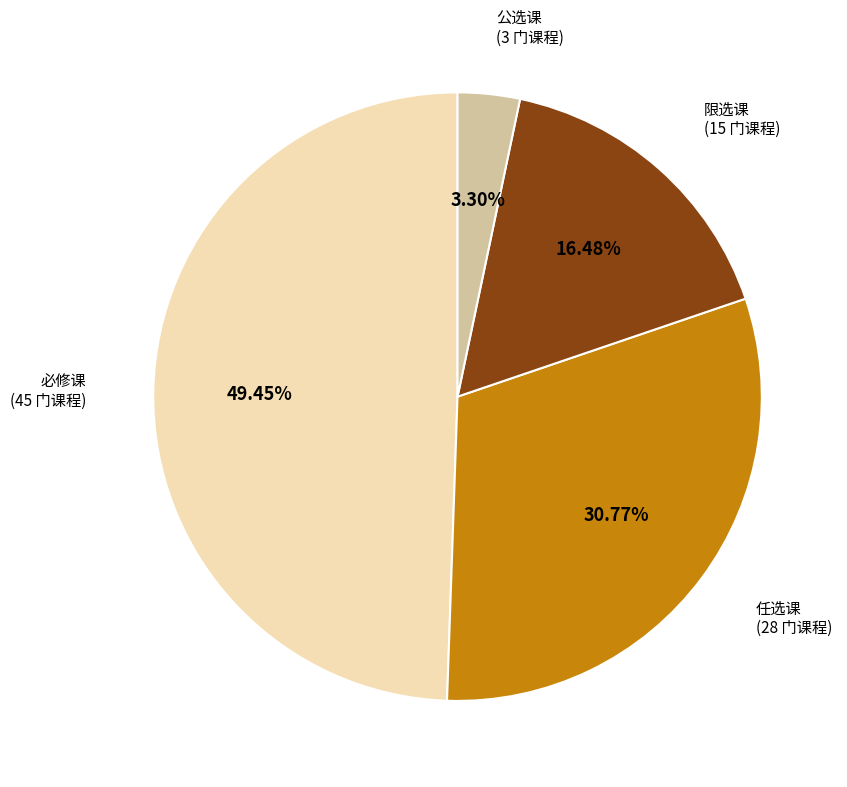

Does any single category account for the majority?

No